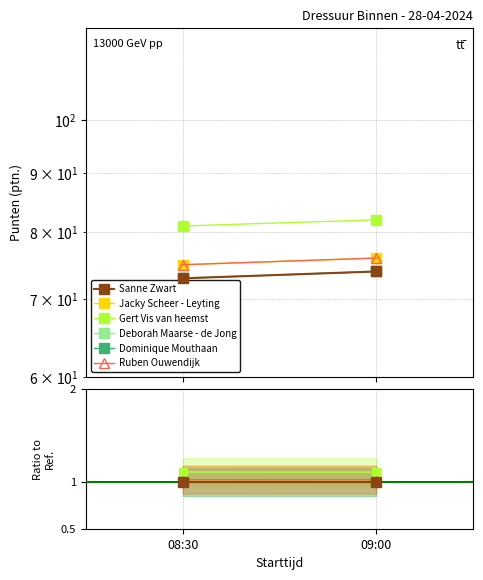

Which series has the largest total across all categories?

Gert Vis van heemst